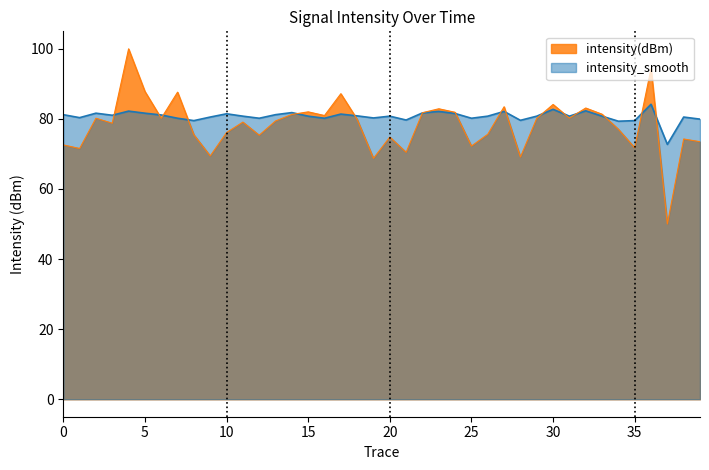

Which series ends up on top after the final intersection of intensity_smooth and intensity(dBm)?

intensity_smooth